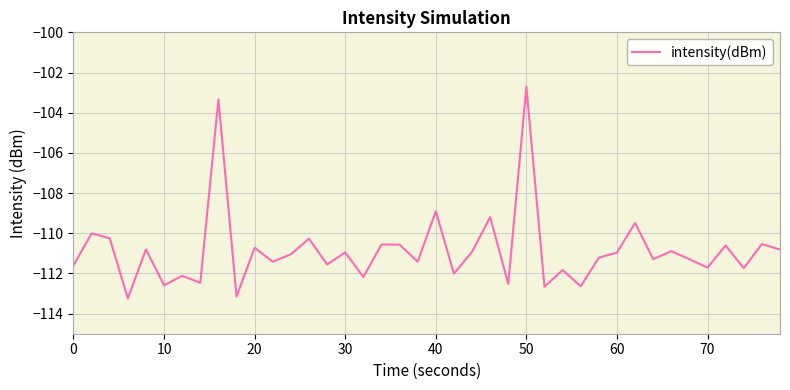

What is the minimum value shown in the chart?

-113.2